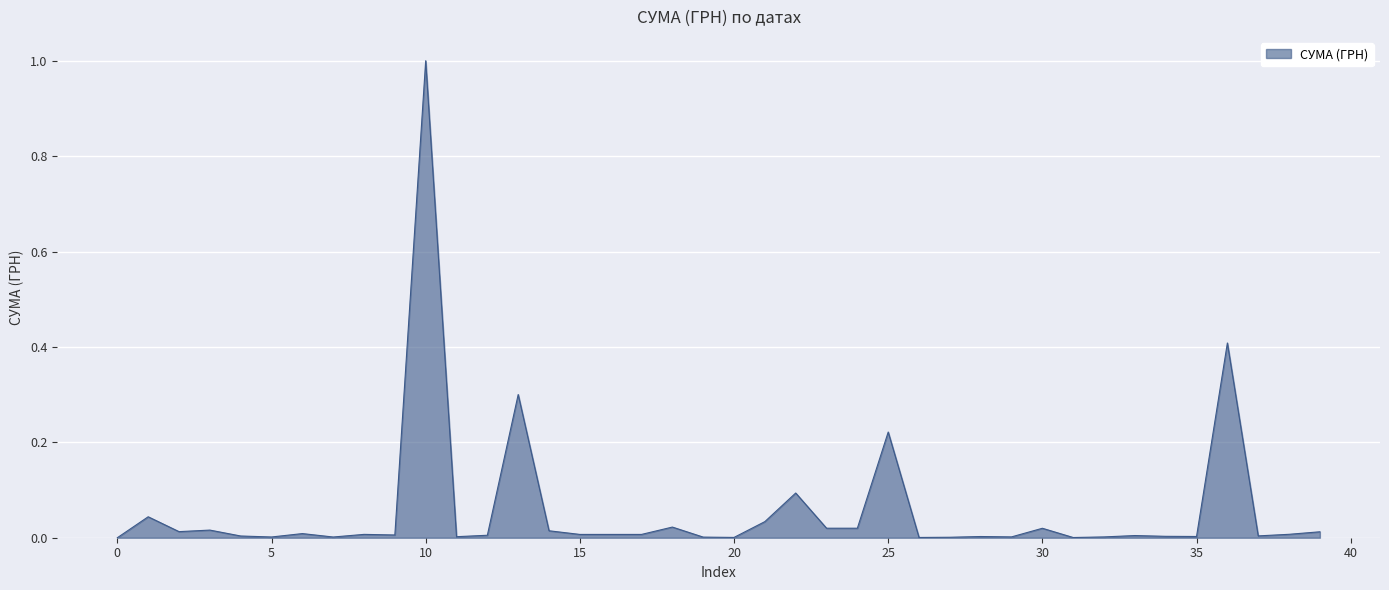

What is the maximum value shown in the chart?

1.0